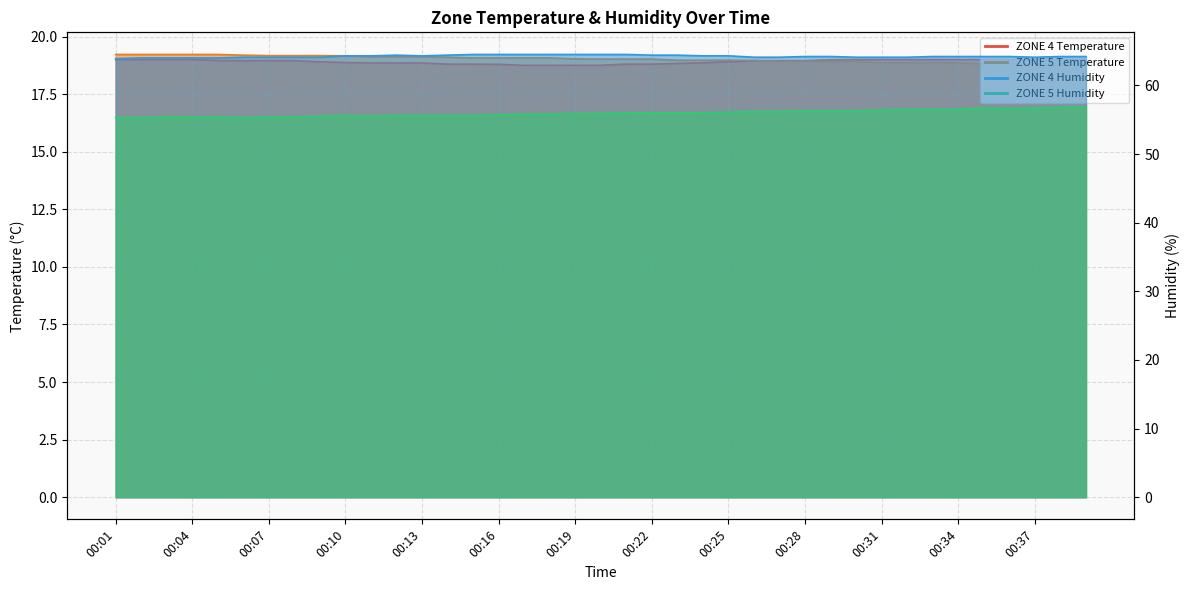

What is the sum of all ZONE 5 Humidity values?

2181.9